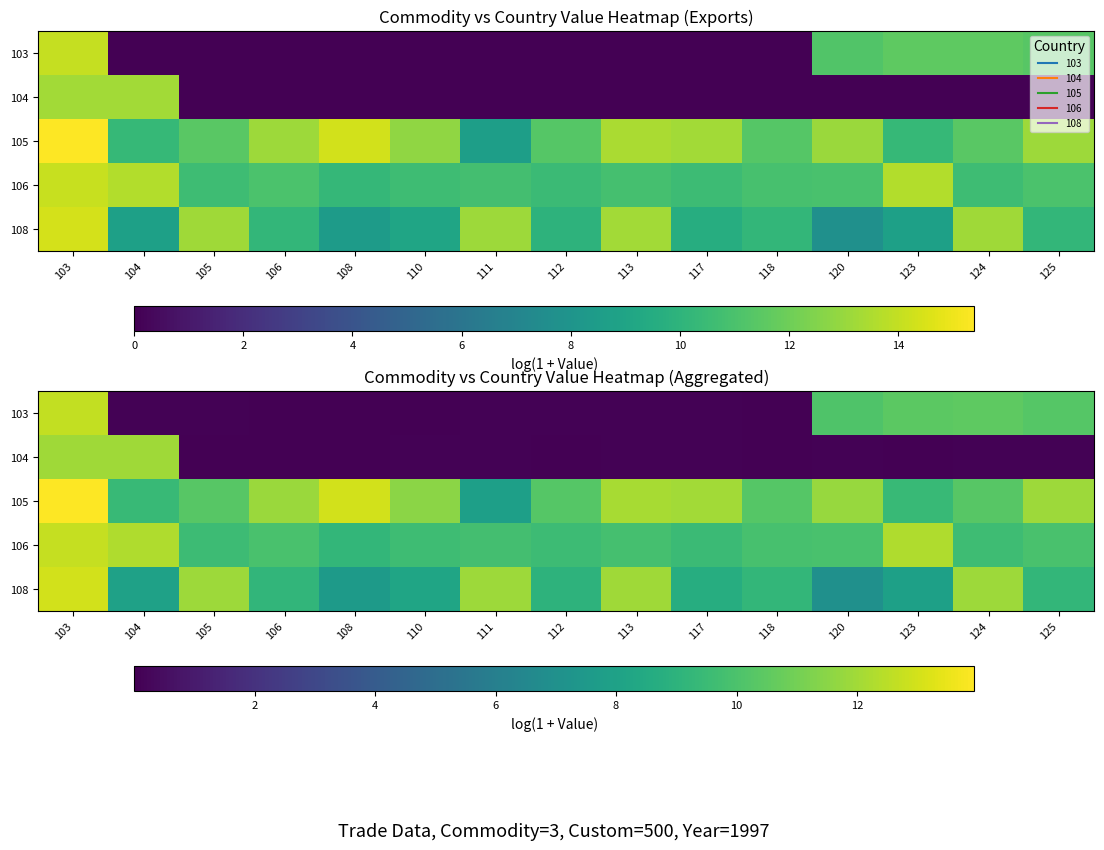

What value does the row_4 series have at 104?

8.0